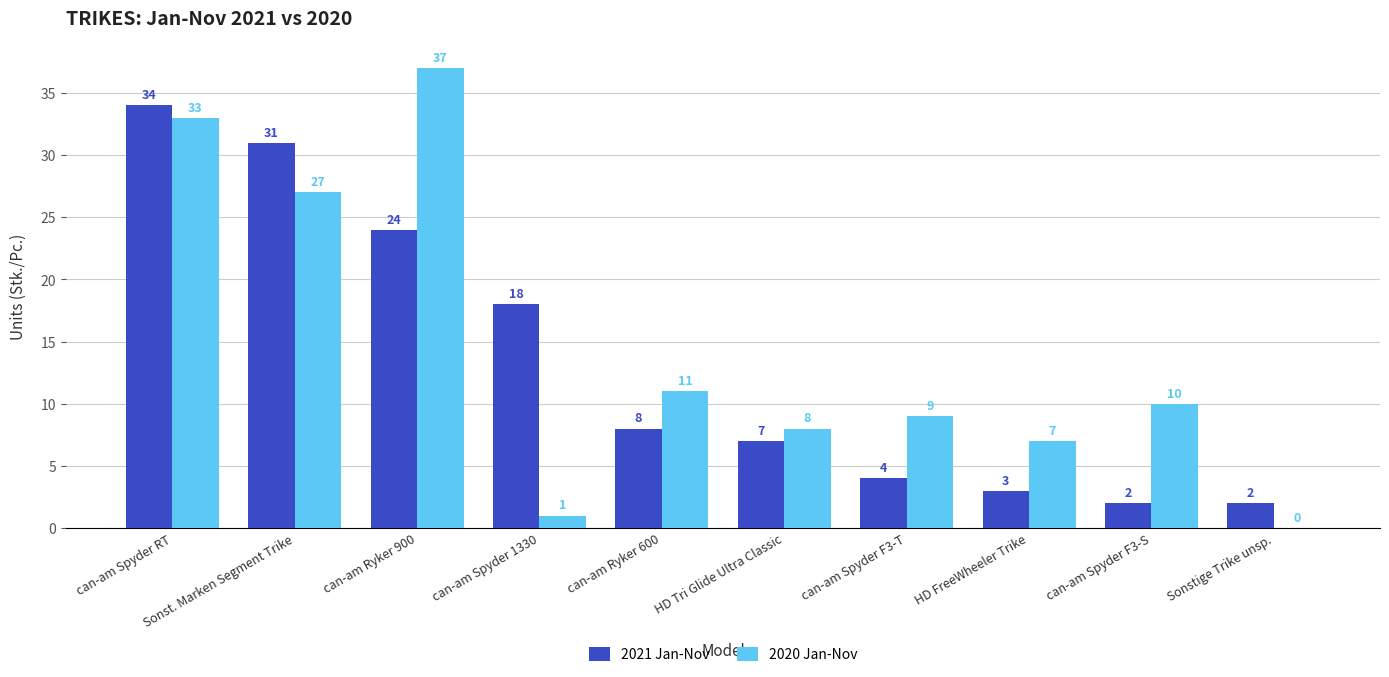

True or false: 2021 Jan-Nov has a value of 31 at Sonst. Marken Segment Trike.

True